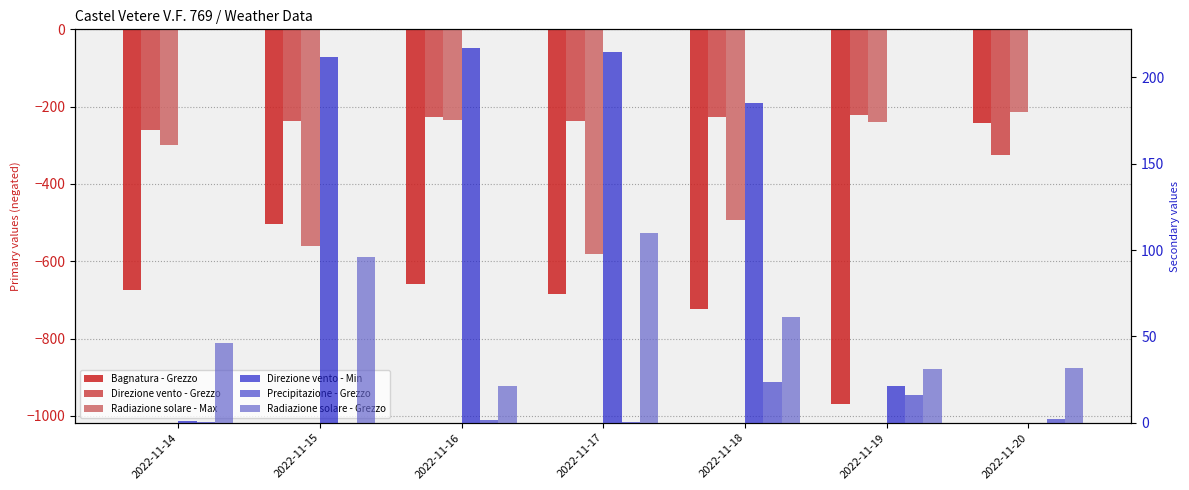

How many data points in Radiazione solare - Max are above -298?

3